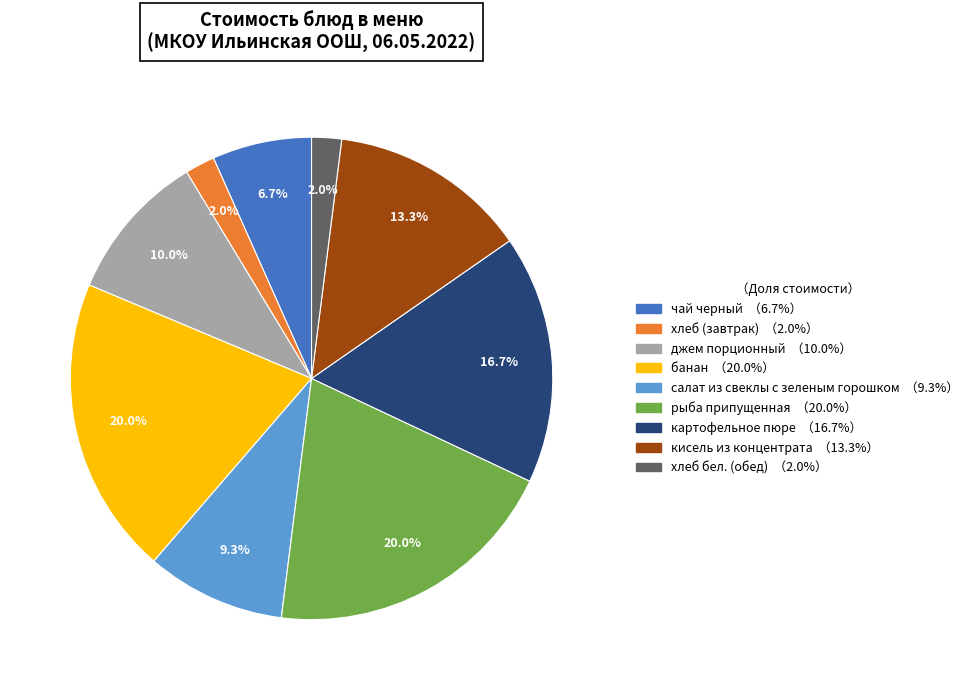

Count the number of slices in the pie.

9